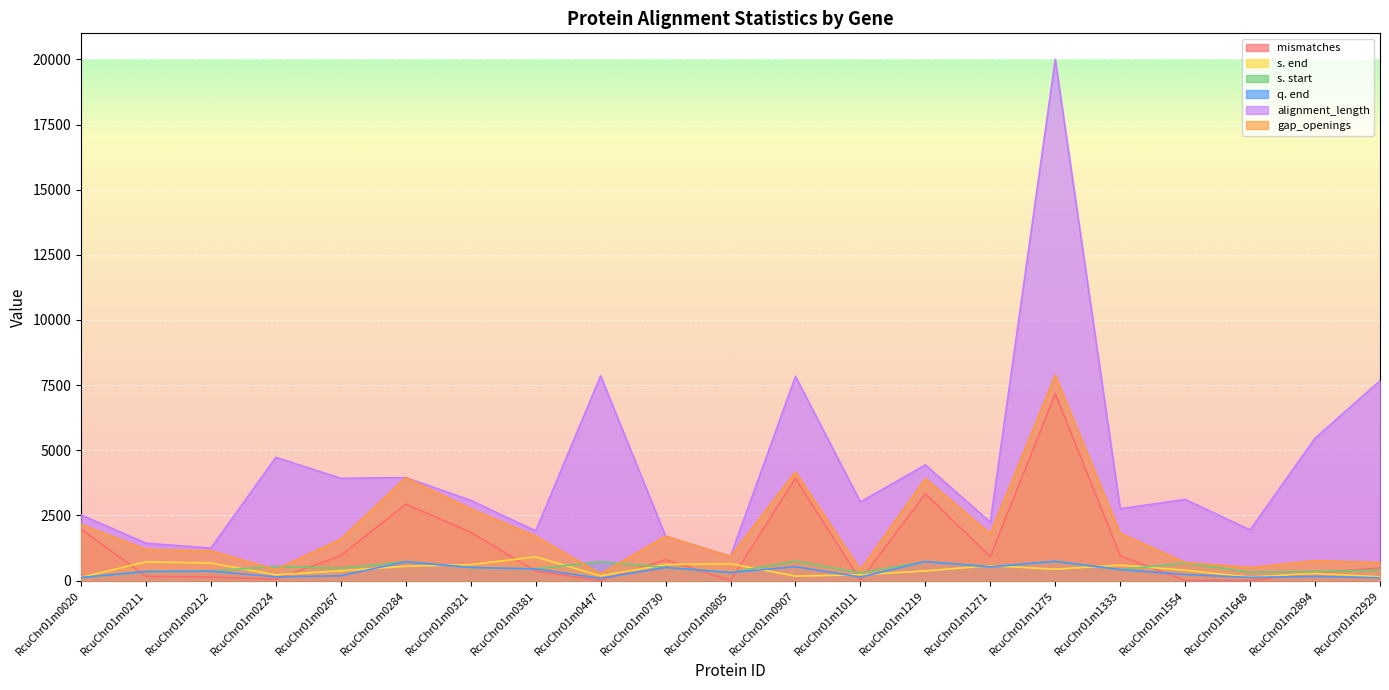

List the series in order of their peak value, highest first.

alignment_length, gap_openings, mismatches, s. end, s. start, q. end